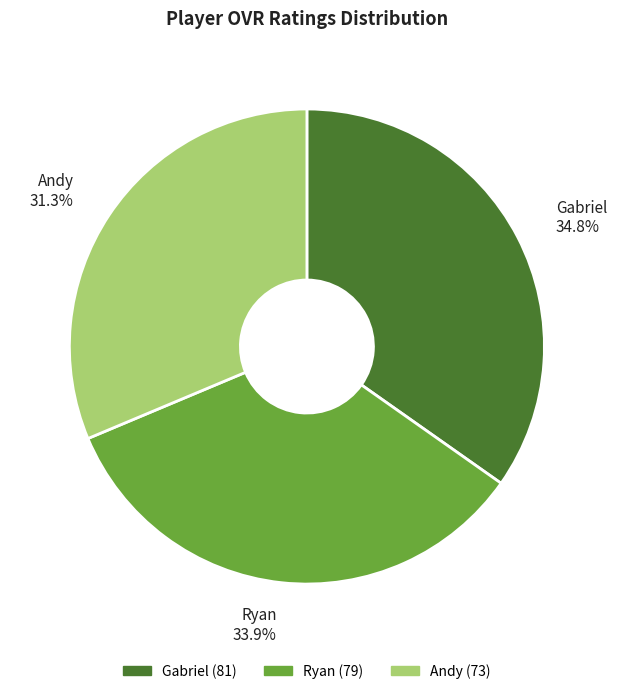

Does any single category account for the majority?

No